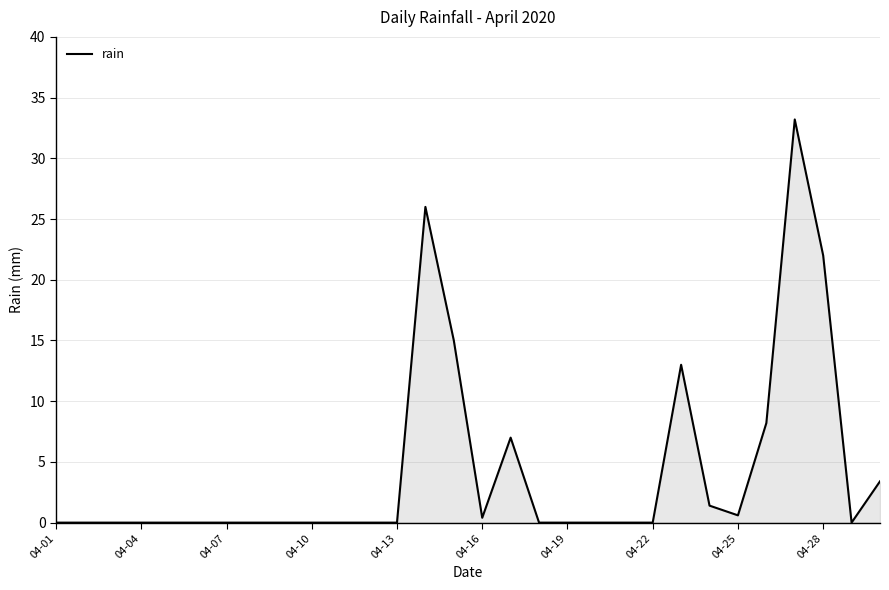

What is the greatest value displayed?

33.2